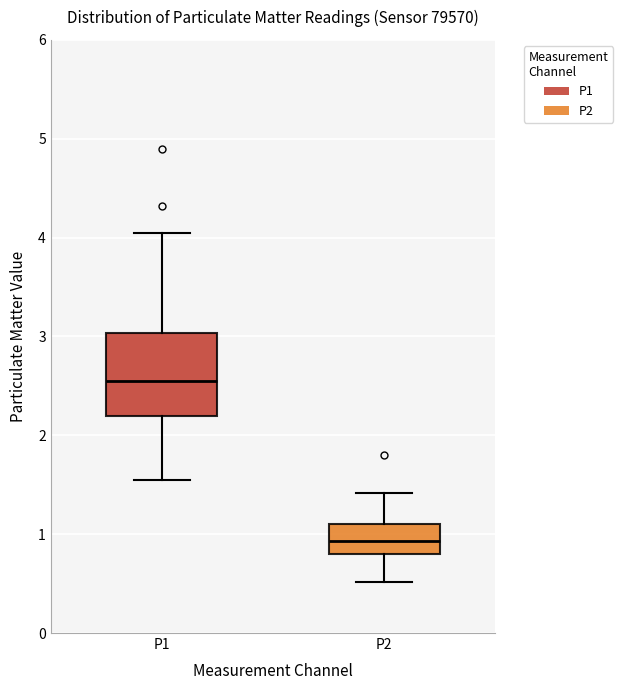

Reading left to right, transcribe this box plot: for each box, give where its median line is, the range the box spans, and where its two whiskers end, as read against the y-axis. The values are not printed on the chart, so give them approximately, as read against the axis.

P1: median 2.6, box 2.2 to 3.0, whiskers 1.6 to 4.1
P2: median 0.9, box 0.8 to 1.1, whiskers 0.5 to 1.4